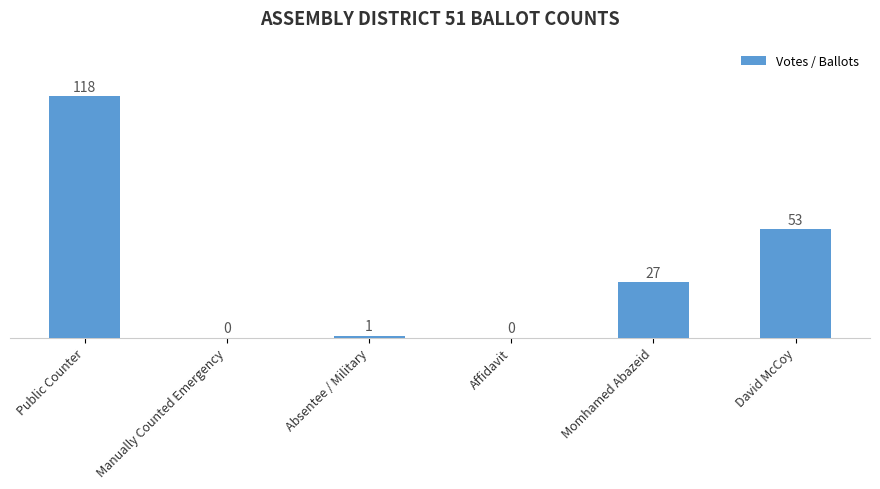

At which category does the chart reach its peak across all series?

Public Counter